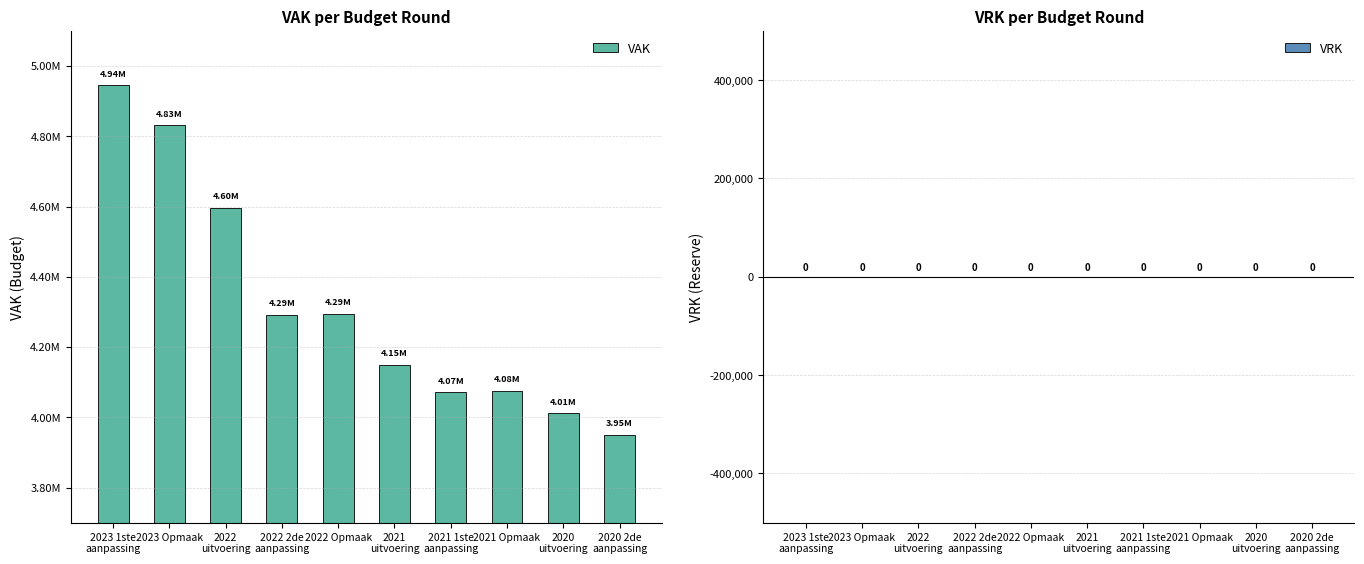

What is the label of the 10th bar from the left?

2020 2de
aanpassing